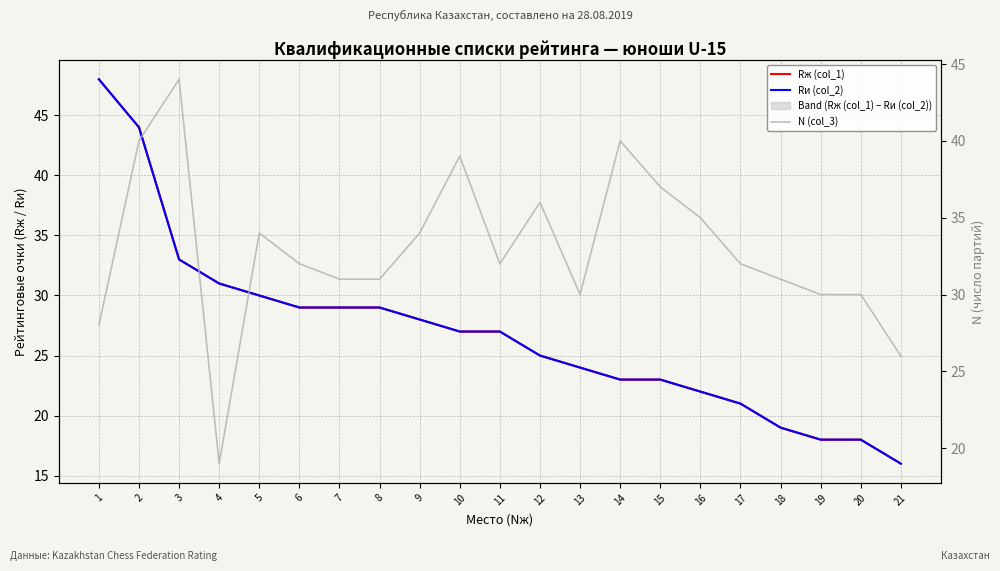

Which series ends up on top after the final intersection of Rж (col_1) and N (col_3)?

N (col_3)